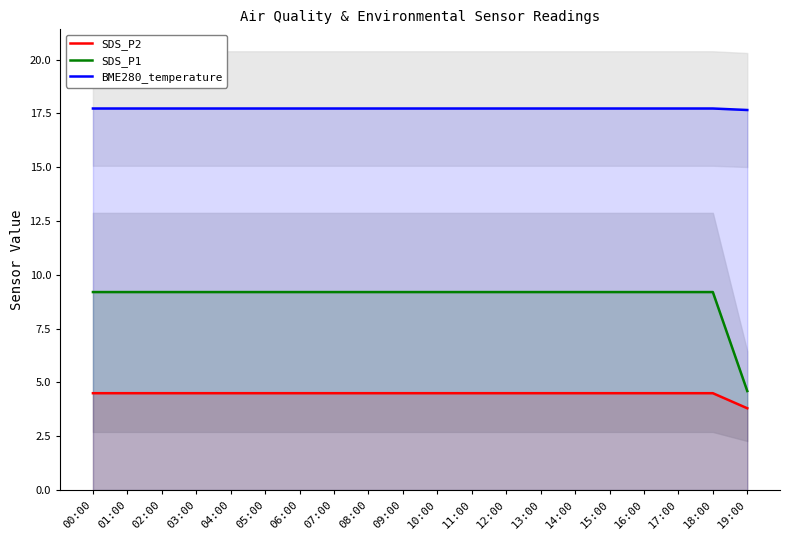

What is the difference between the highest and lowest values at 00:00?

13.2